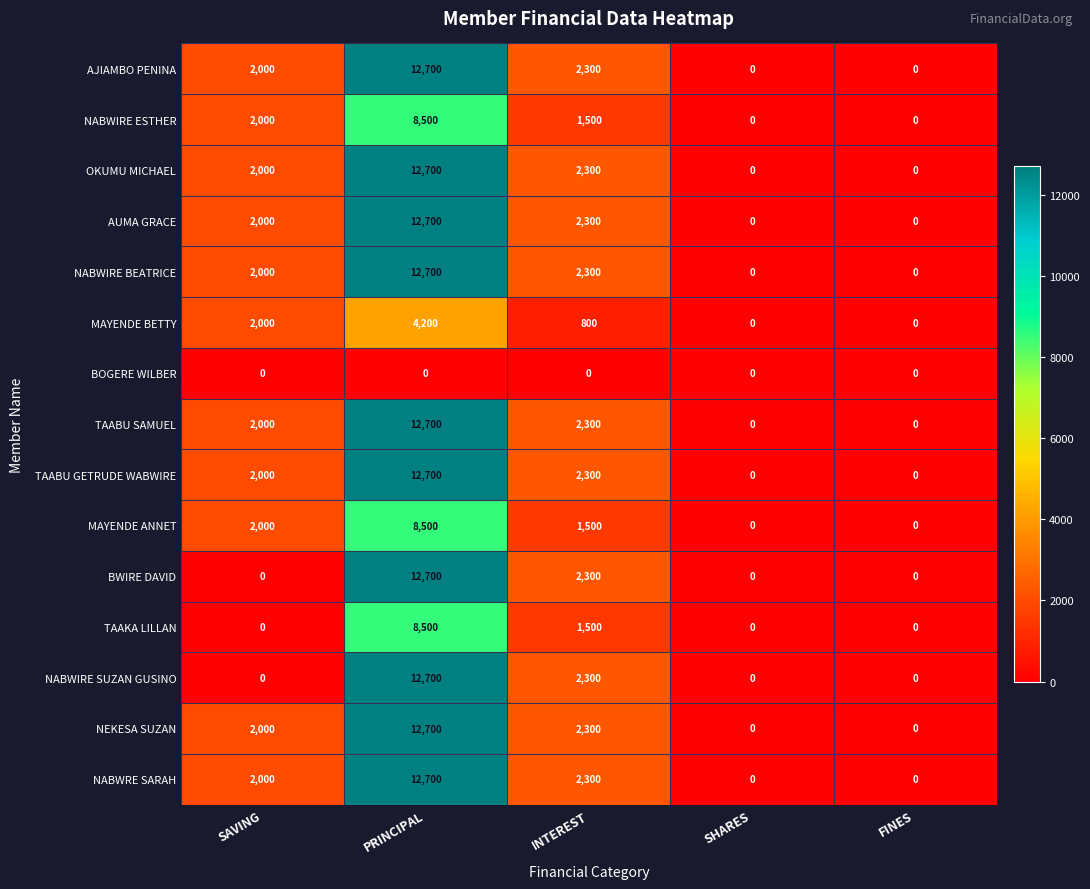

How many distinct data groups are displayed?

15